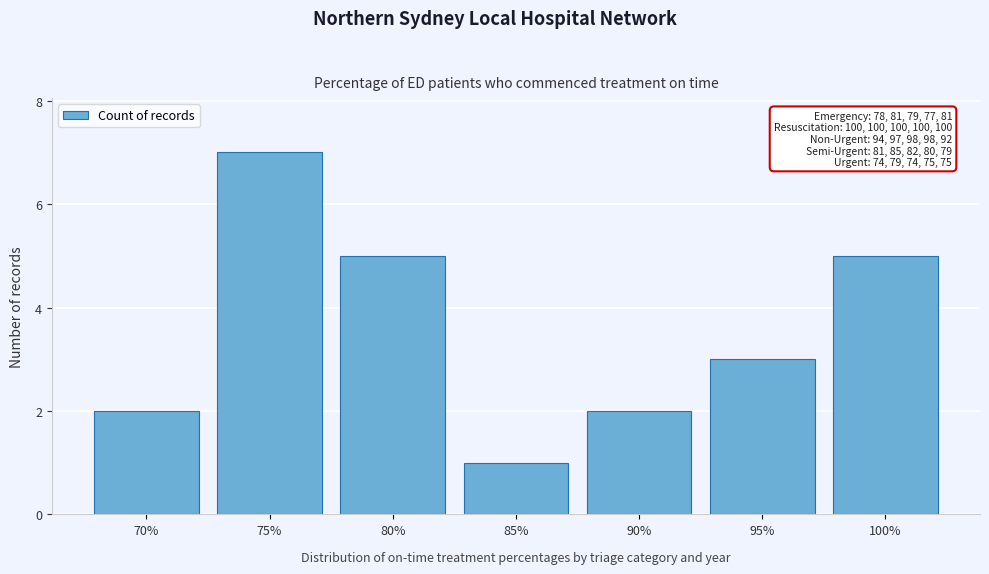

Reading right to left, transcribe all the data shown in this chart.

5	3	2	1	5	7	2